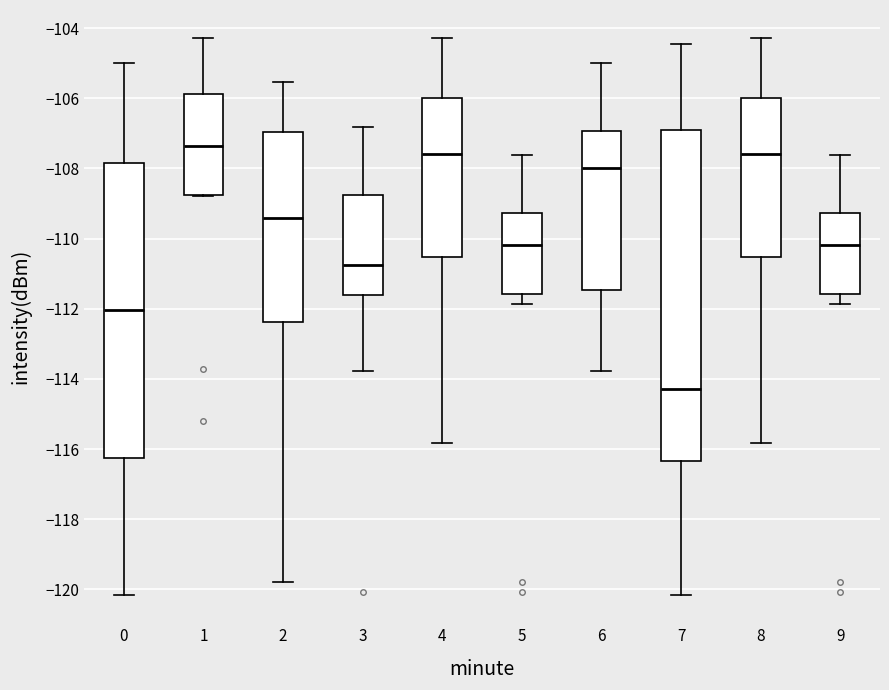

Which box is the tallest, from its lower edge to its upper edge?

7